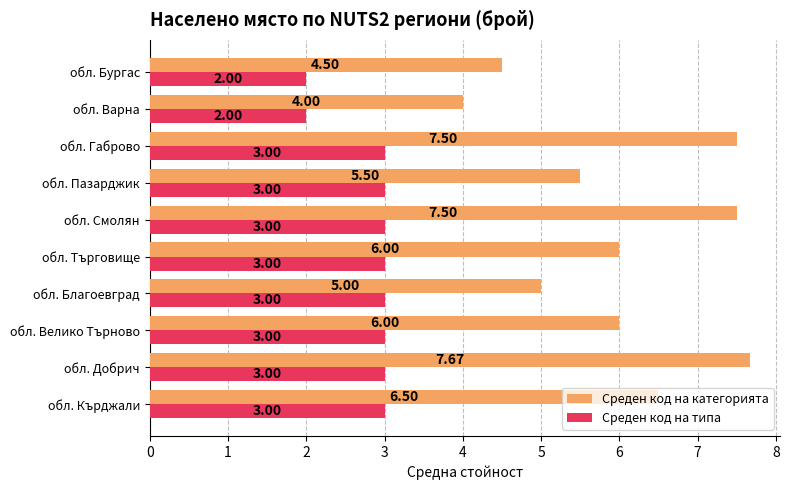

Rank the series by their average value, from lowest to highest.

Среден код на типа, Среден код на категорията